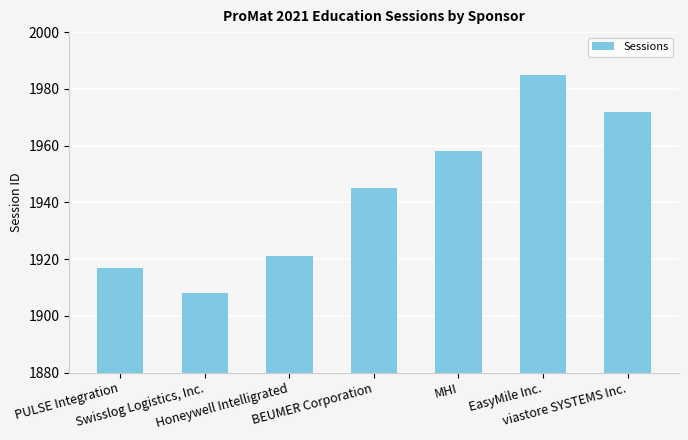

The value at Honeywell Intelligrated is 3292. True or false?

False